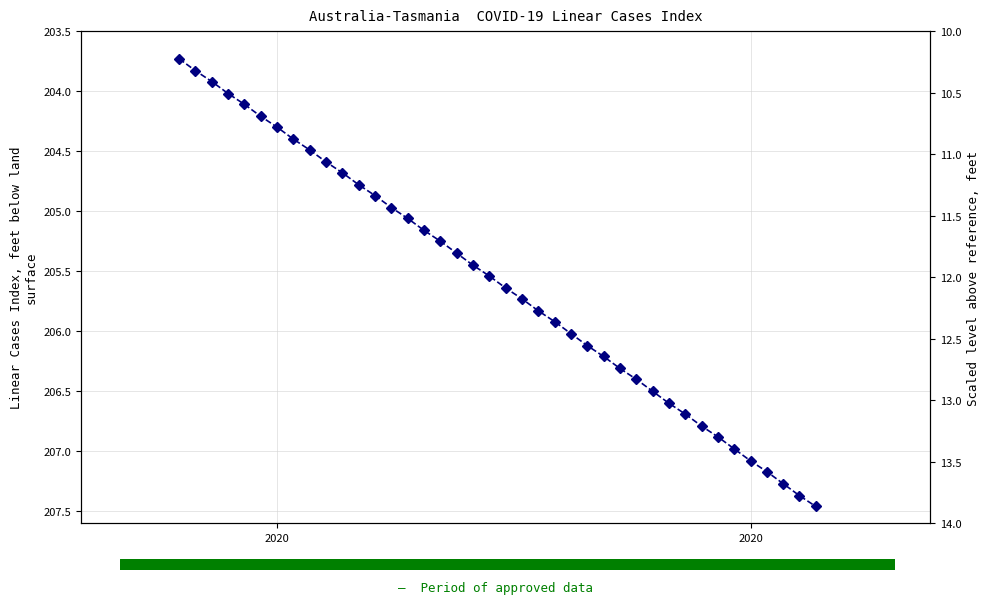

Is it true that the value at 28 is 329.4?

False